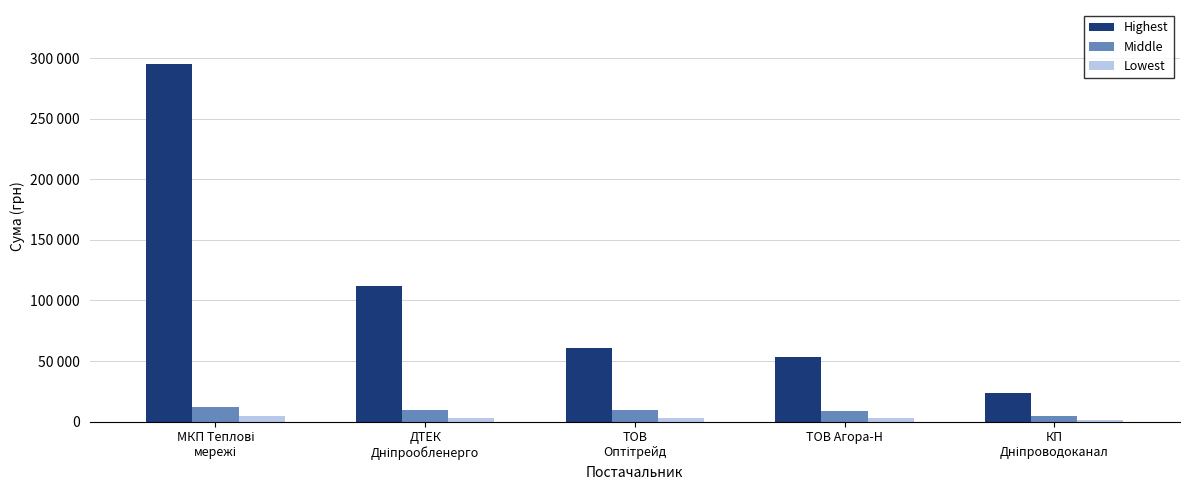

At which label does Highest reach its peak?

МКП Теплові
мережі